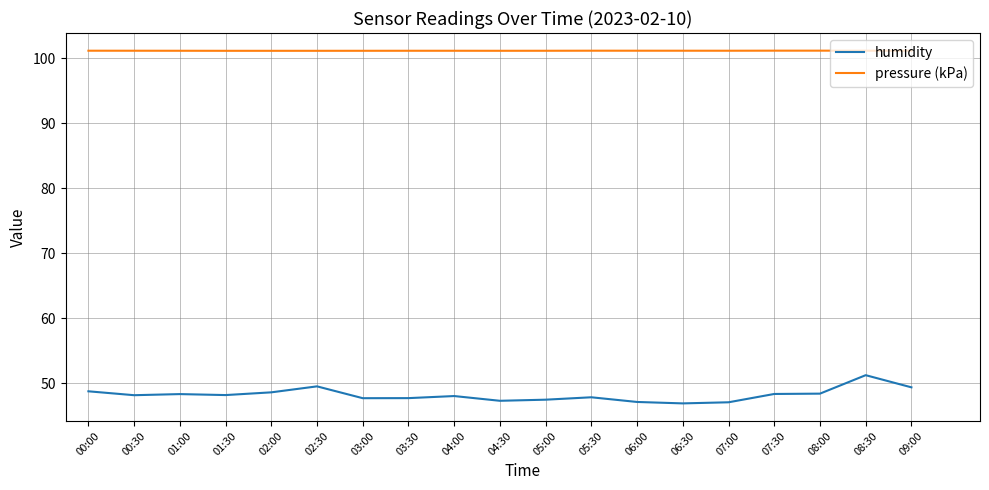

What is the difference between the highest and lowest values at 05:00?

53.7